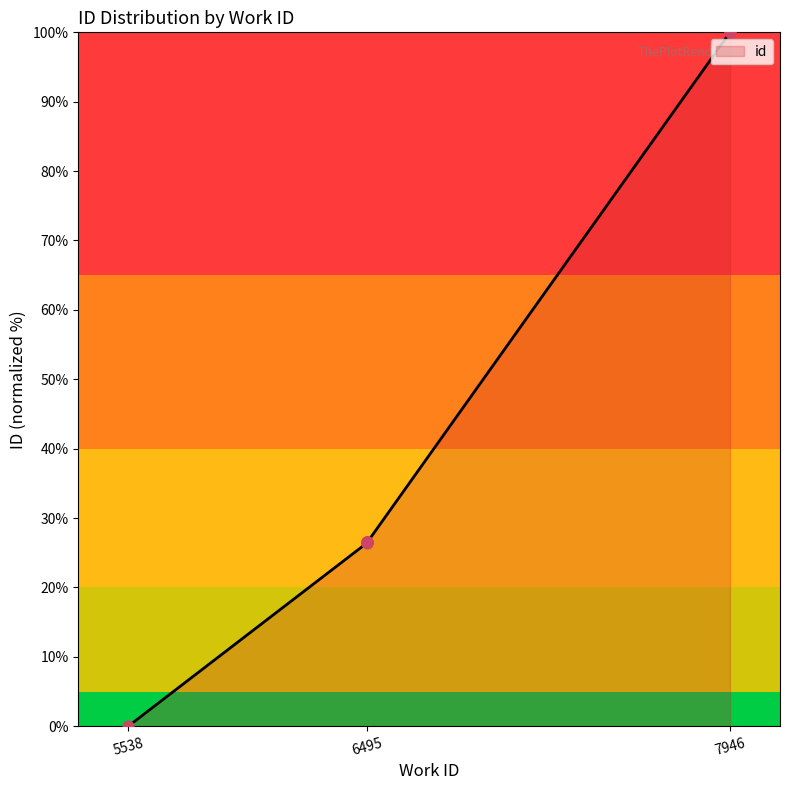

Between 6495 and 7946, which is larger?

7946